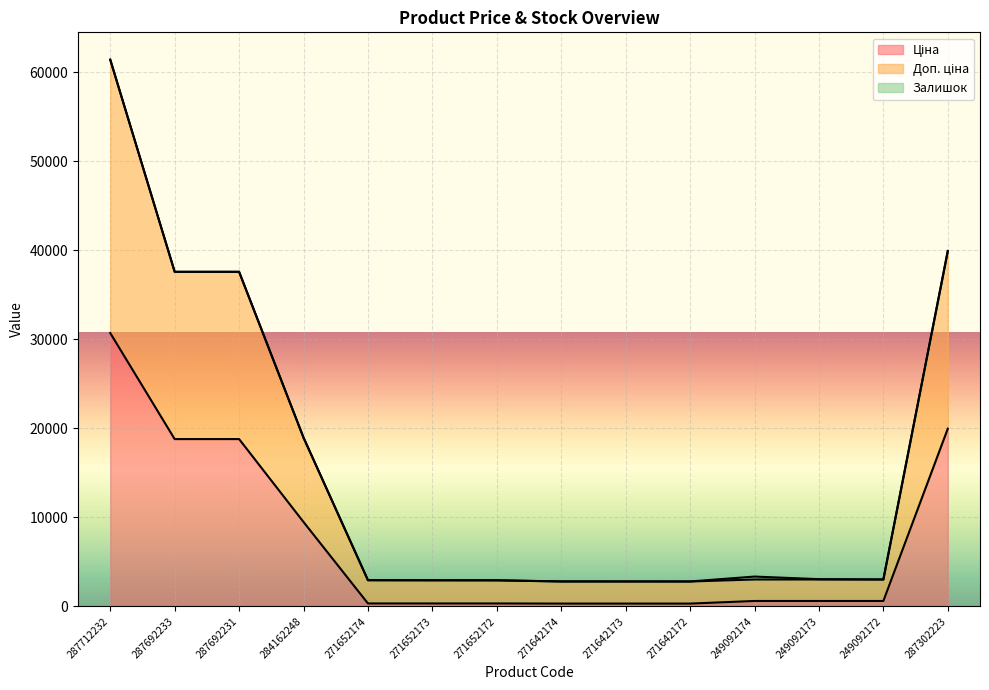

At which category is the sum across all series the highest?

287712232